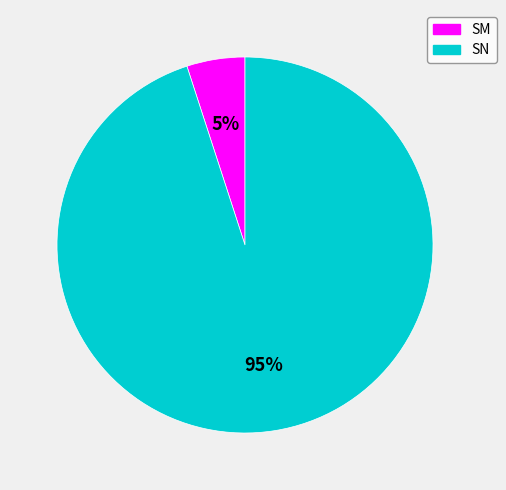

Approximately how many times larger is the value at SM compared to SN?

0.1